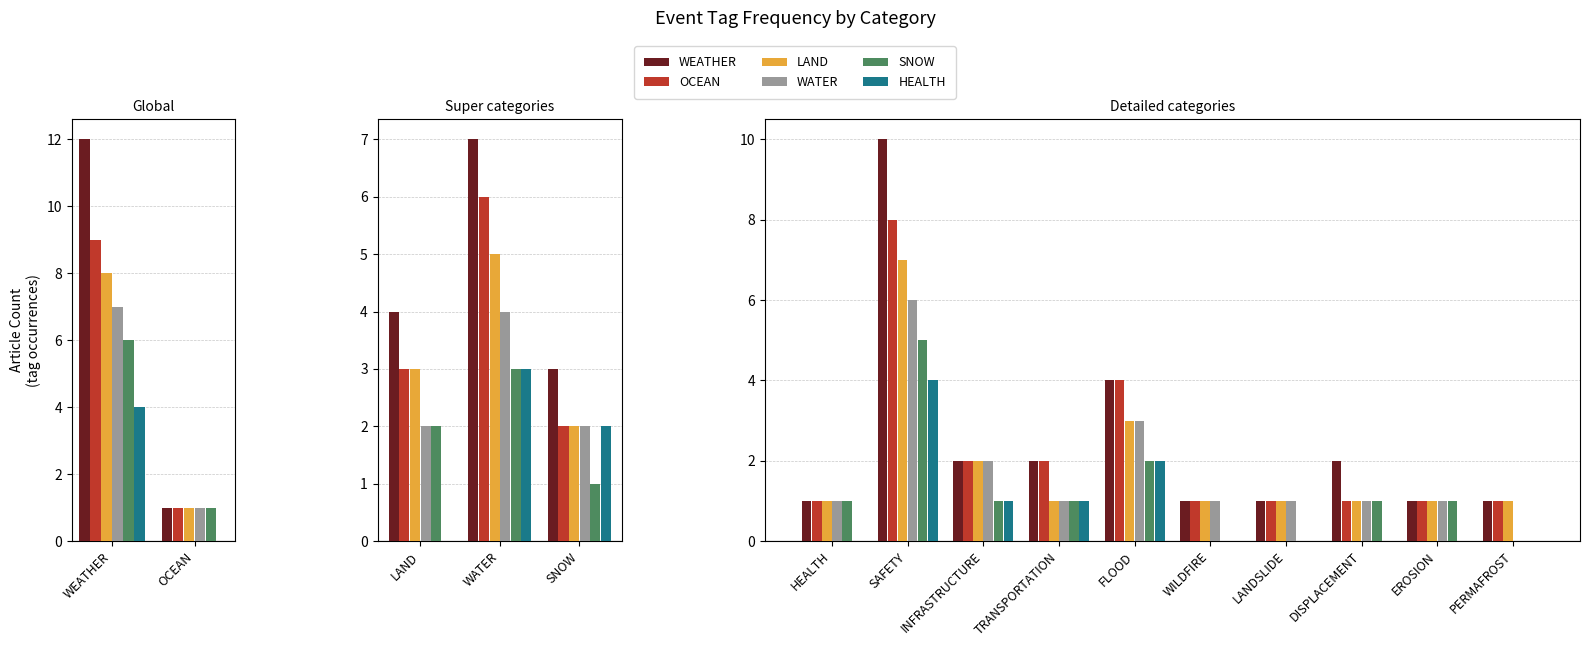

Does the chart contain stacked bars?

No